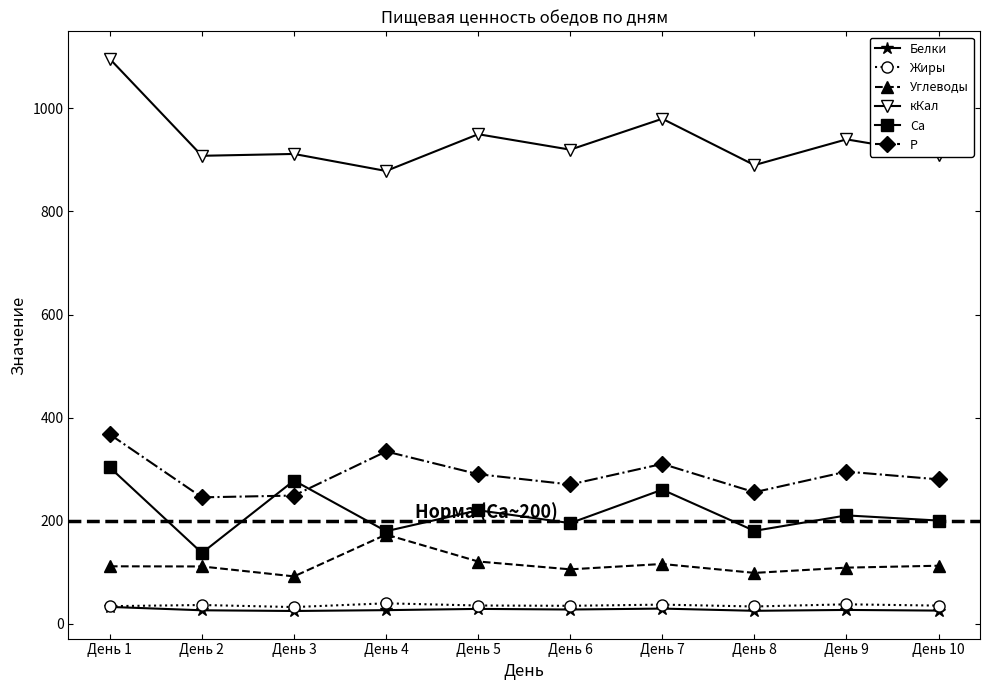

The value of Са at День 3 is 277.6. True or false?

True